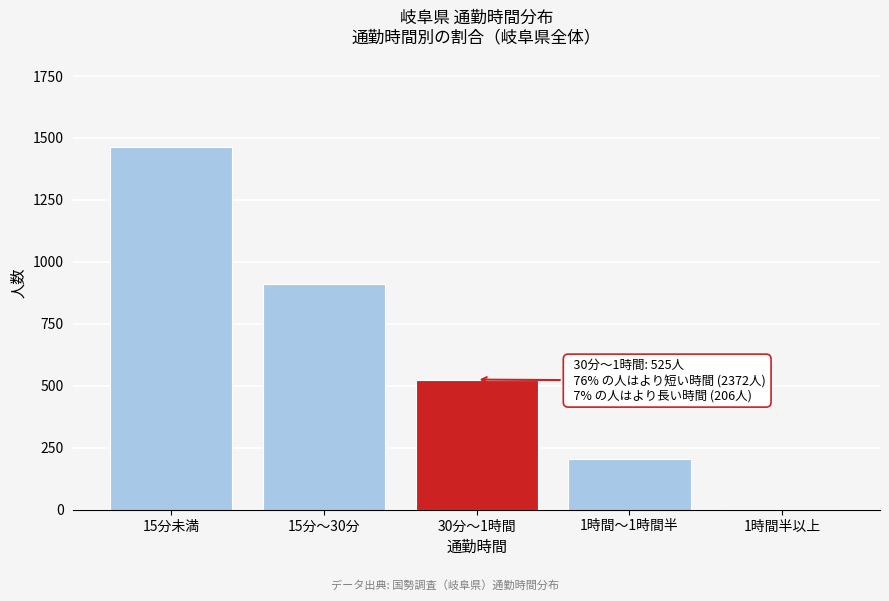

Reading left to right, transcribe all the data shown in this chart.

15分未満=1463	15分～30分=909	30分～1時間=525	1時間～1時間半=203	1時間半以上=3